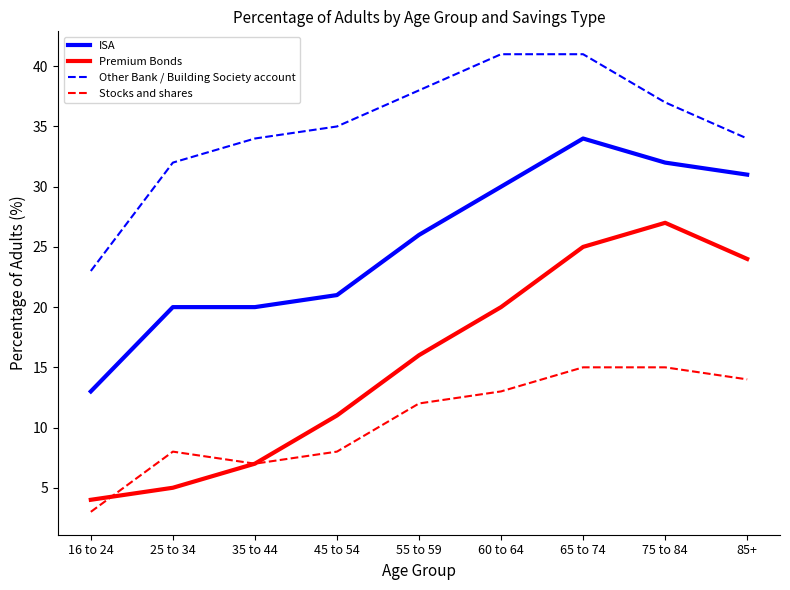

Is the value of Stocks and shares at 75 to 84 greater than the value of ISA at 60 to 64?

No